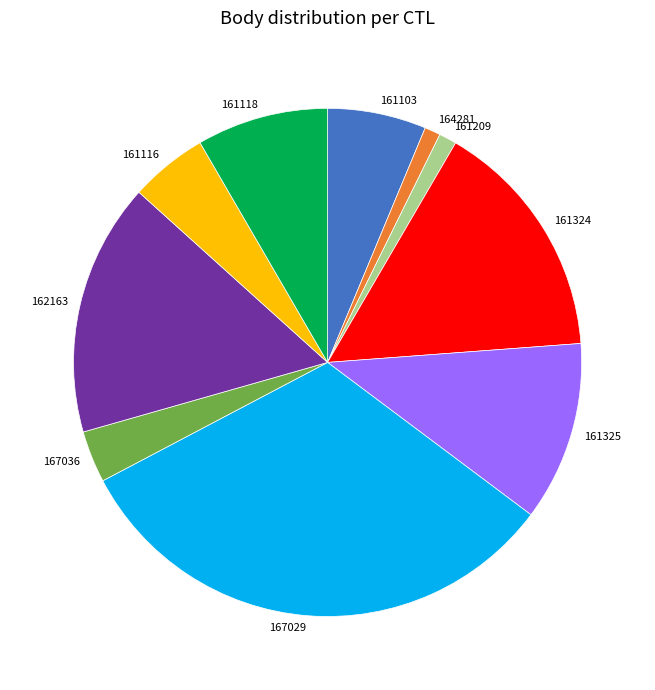

Between 162163 and 167029, which is larger?

167029